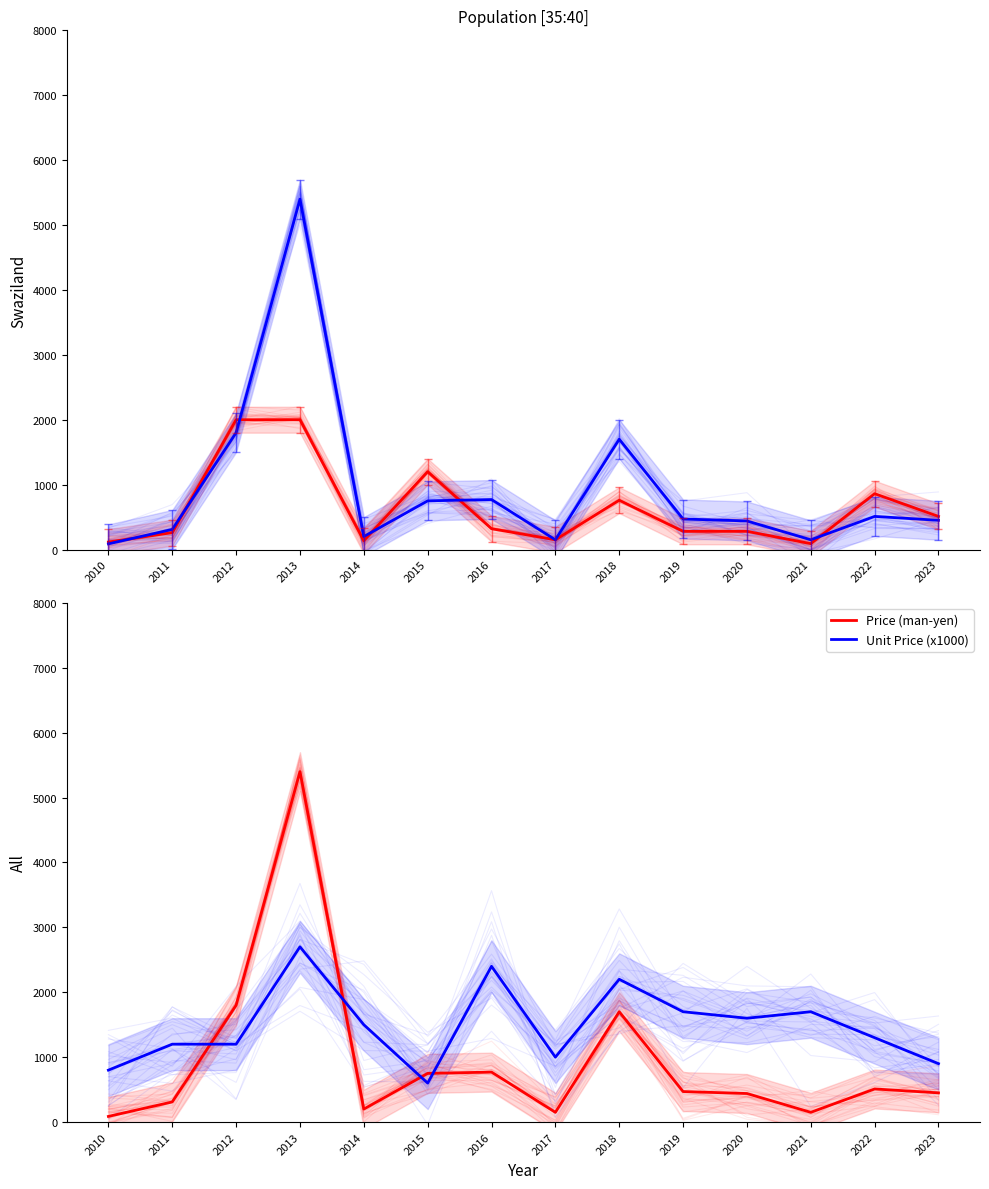

The value of Price (man-yen) at 2014 is 200. True or false?

True